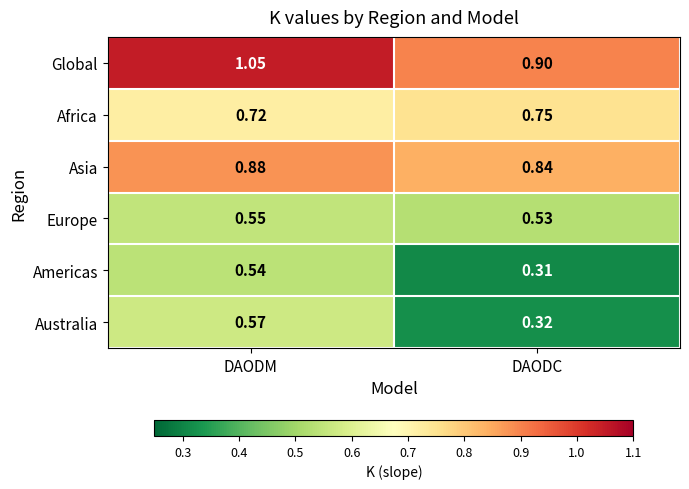

Which category has the lowest value in the Global series?

DAODC